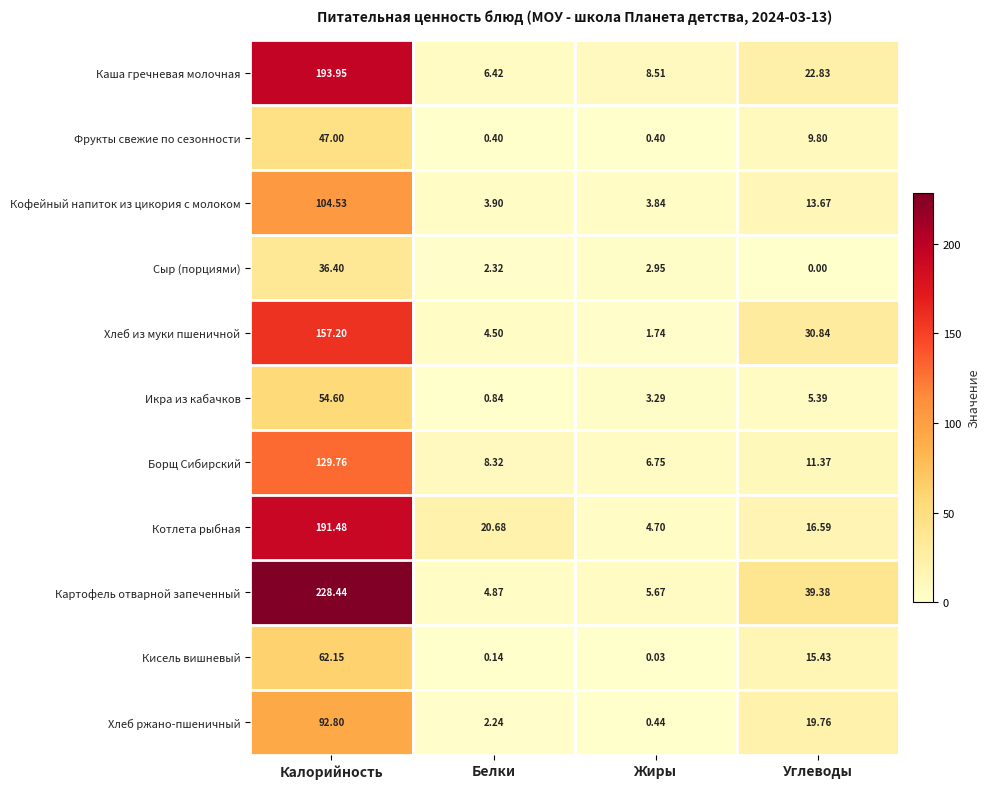

Count the number of data series in this chart.

11